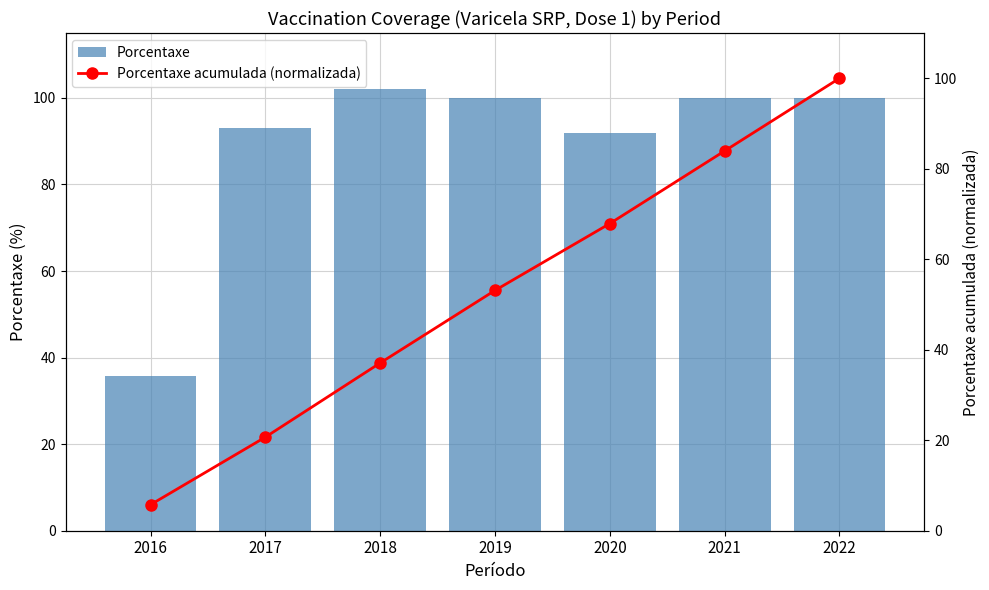

How many distinct data groups are displayed?

2